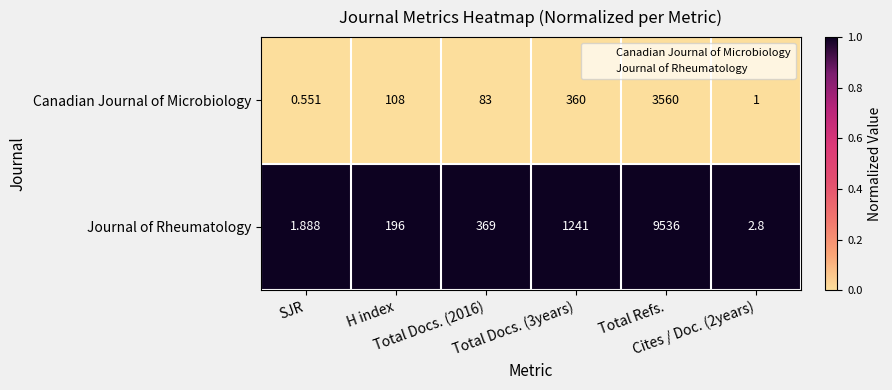

At how many categories does at least one series exceed 0?

6